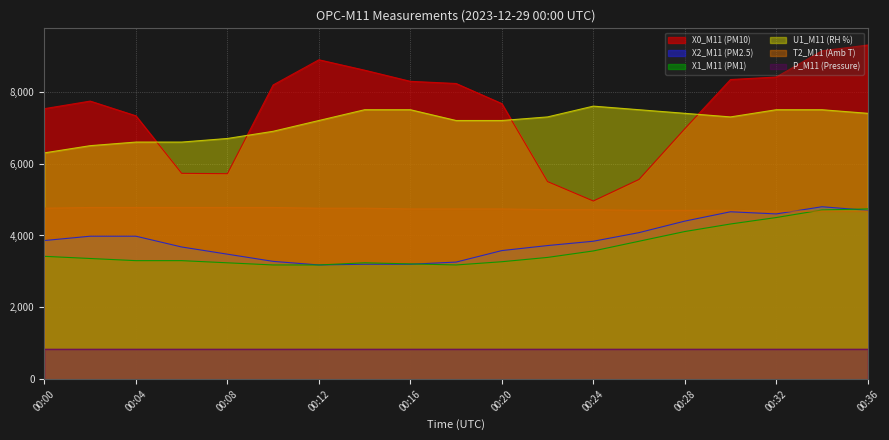

Which series has the largest total across all categories?

X0_M11 (PM10)